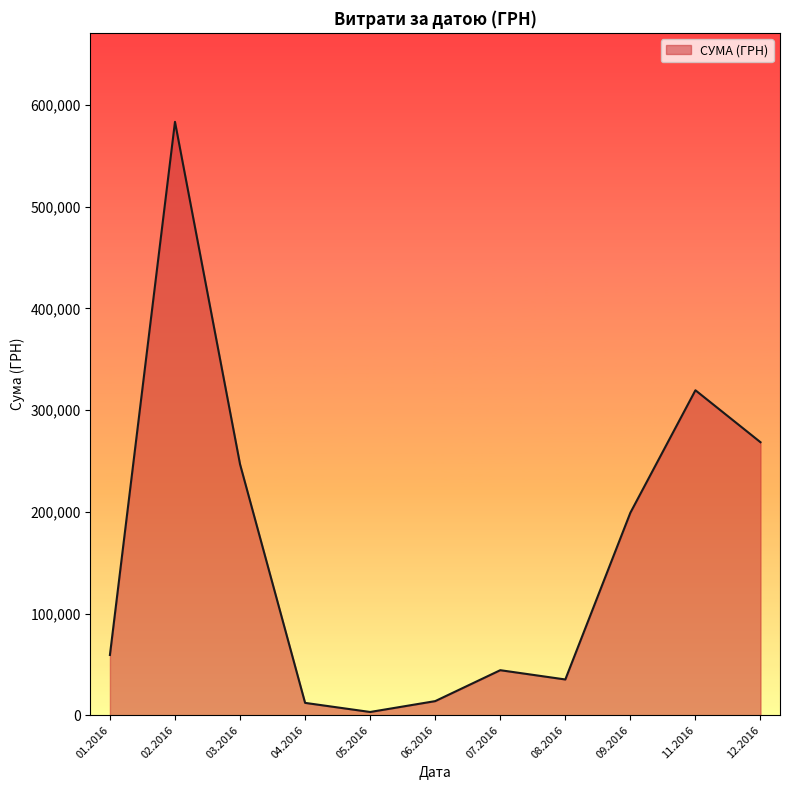

How many interior local peaks (higher than both neighbors) does the data have?

3